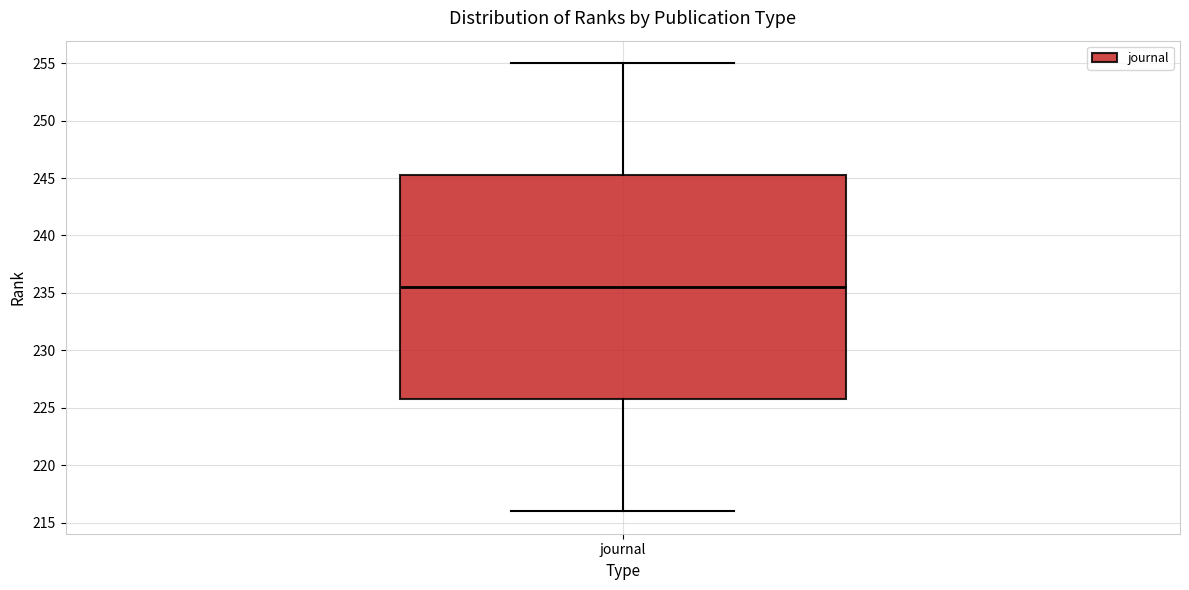

Where does the upper whisker of the box for journal end on the y-axis? The values are not printed on the chart, so give them approximately, as read against the axis.

255.0